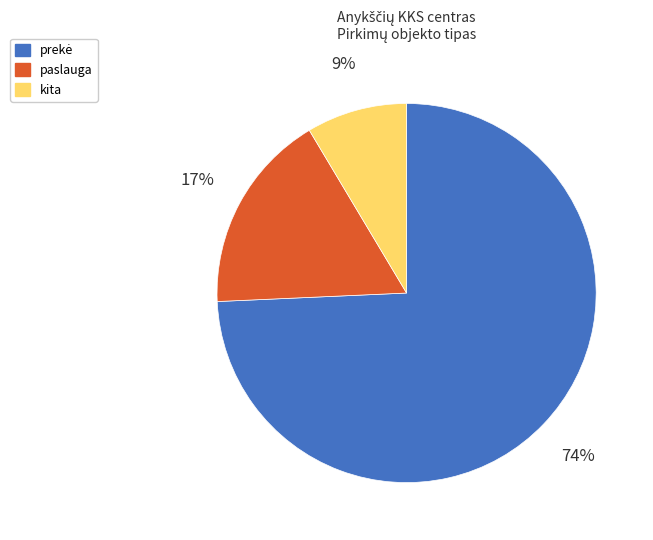

The paslauga slice represents 30% of the pie. True or false?

False